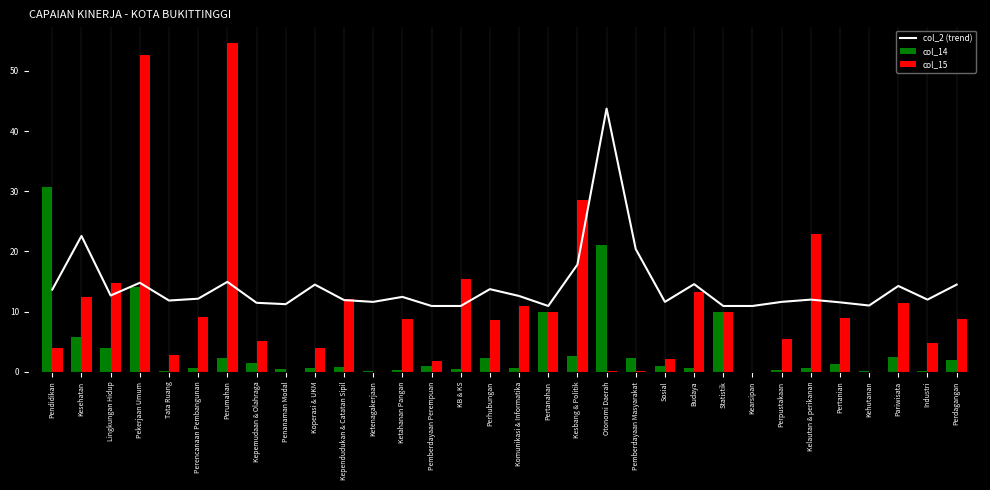

The col_15 series shows 0.0 at Kearsipan. True or false?

True